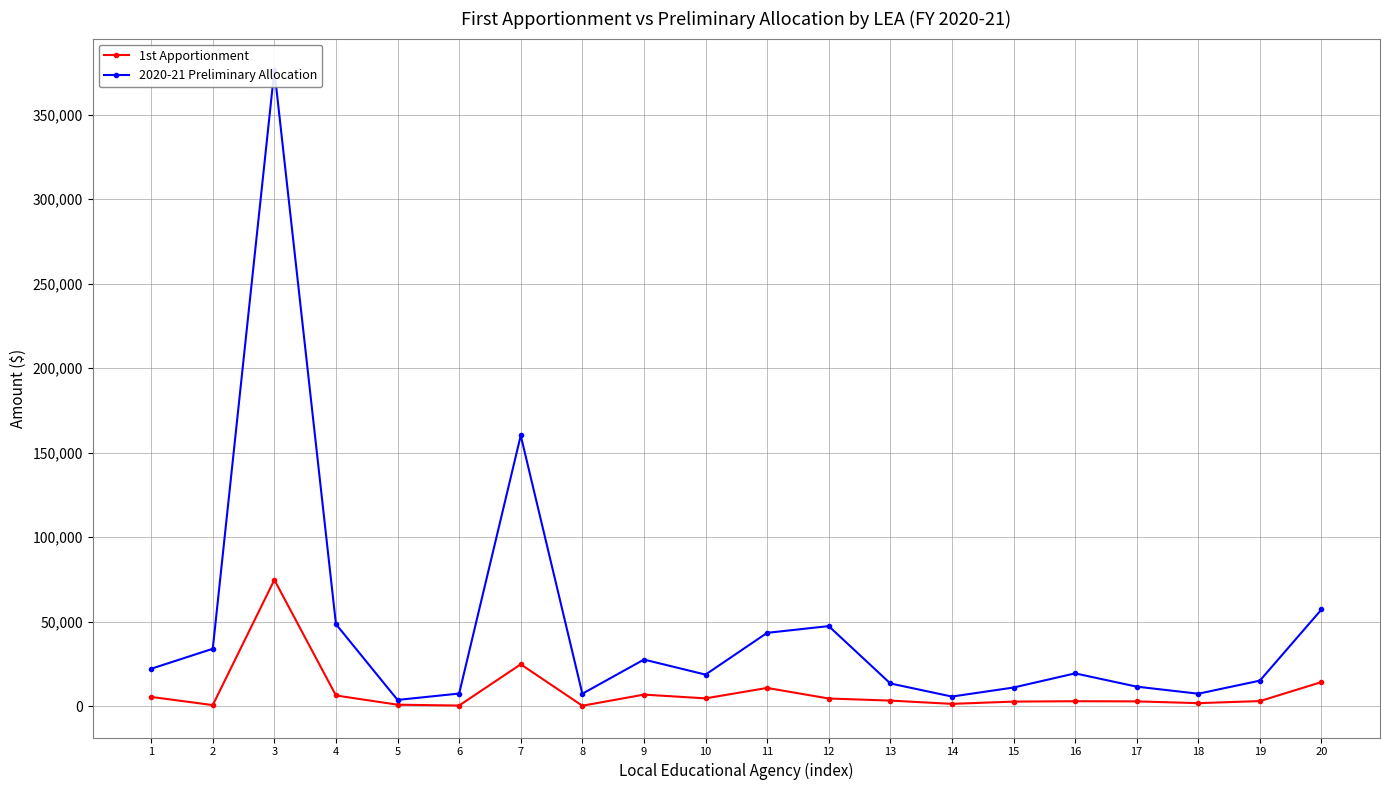

Between 13 and 17, which series saw the biggest shift?

2020-21 Preliminary Allocation